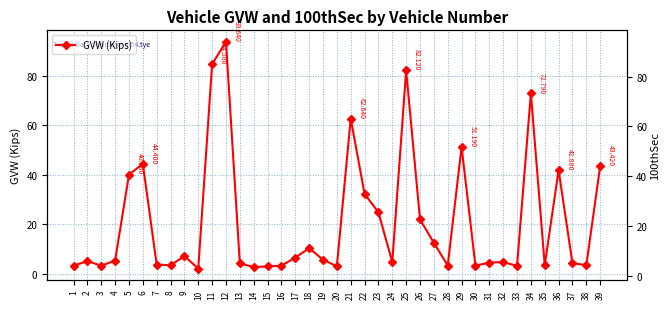

Which series changed the most between 12 and 32?

GVW (Kips)